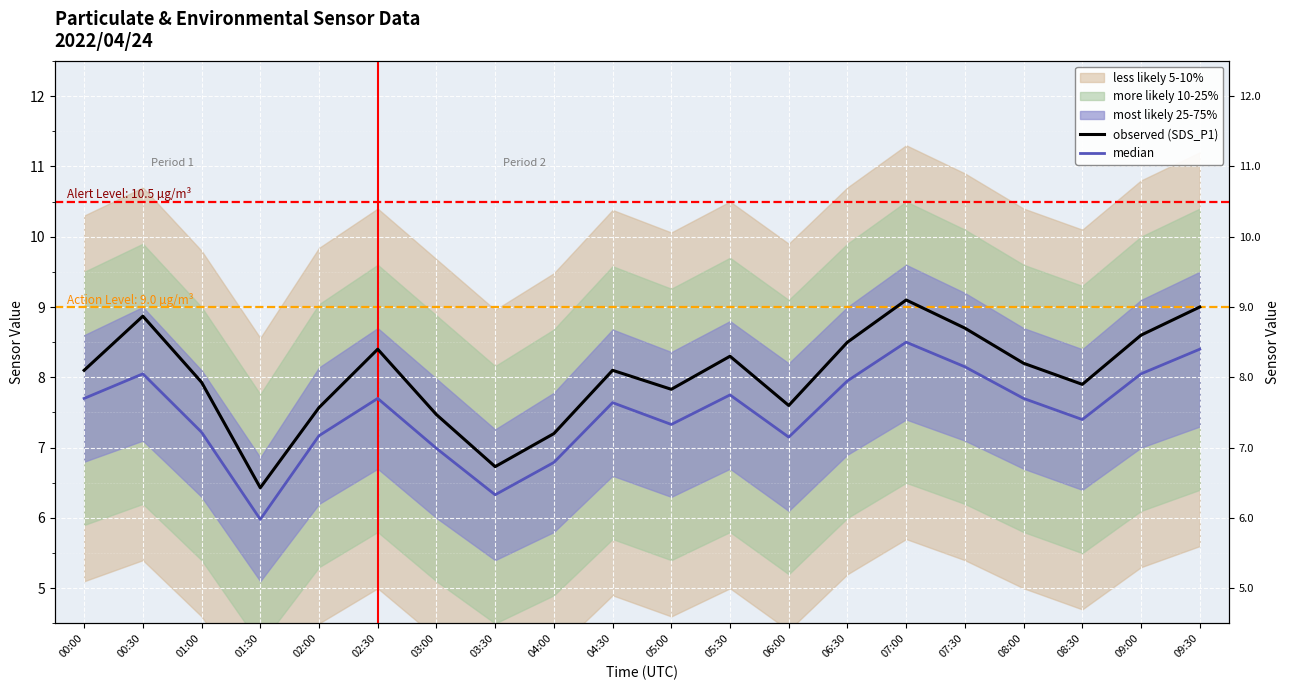

Which has a higher value, 05:00 or 01:30?

05:00